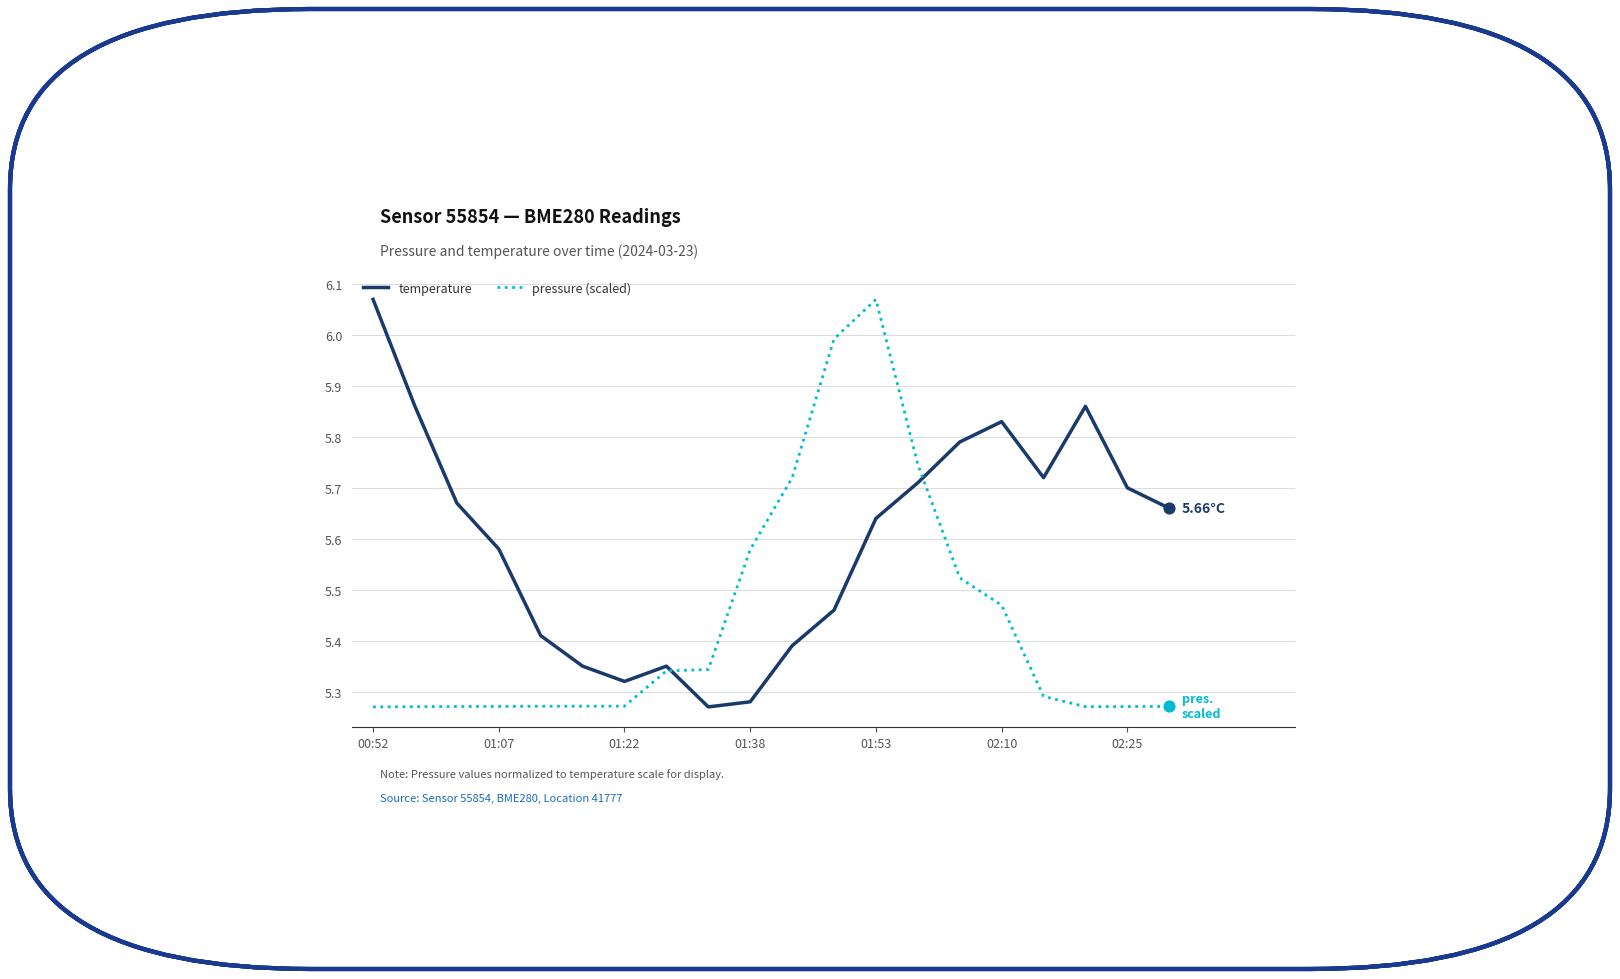

What are all the series names shown in the legend?

temperature, pressure (scaled)